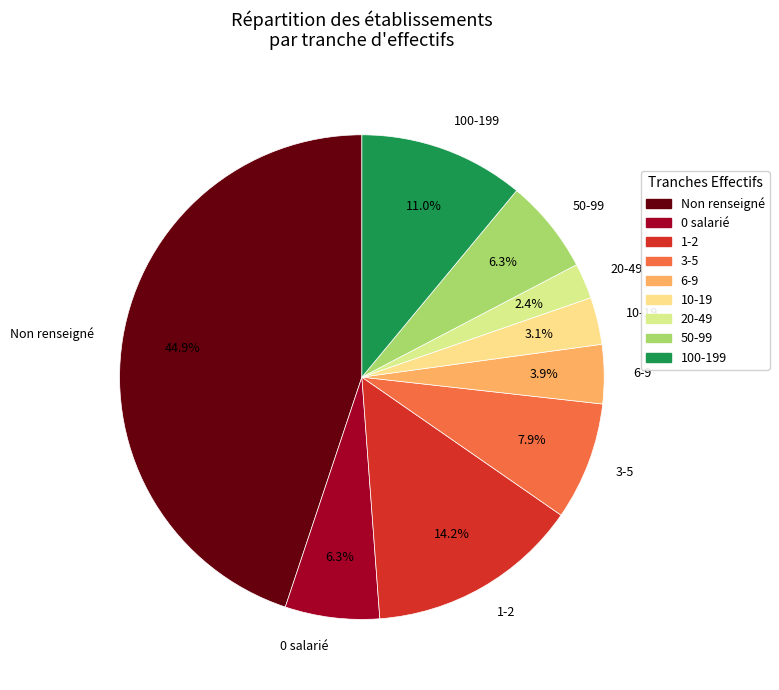

Combined, what portion of the pie is 3-5 and 100-199?

18.9%